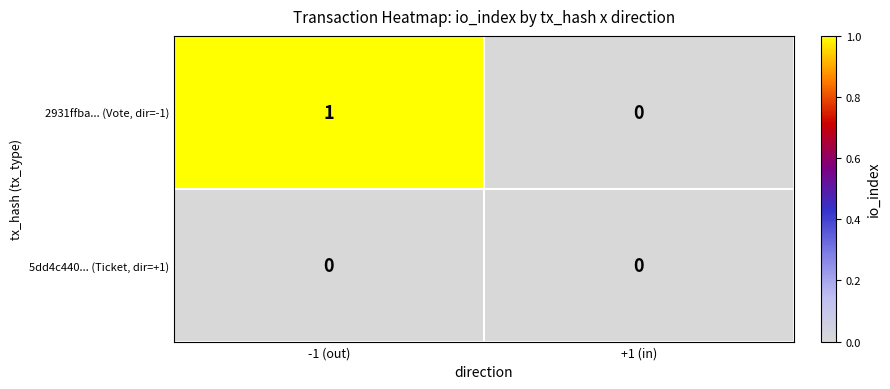

Which series has the largest total across all categories?

2931ffba... (Vote, dir=-1)